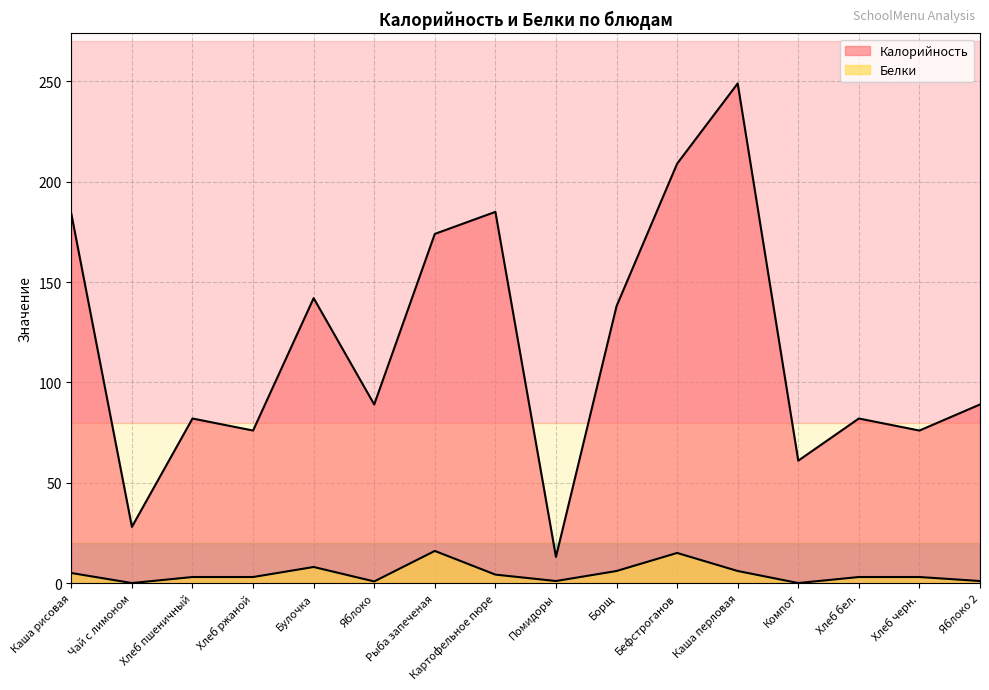

True or false: Калорийность has a value of 174.0 at Рыба запеченая.

True